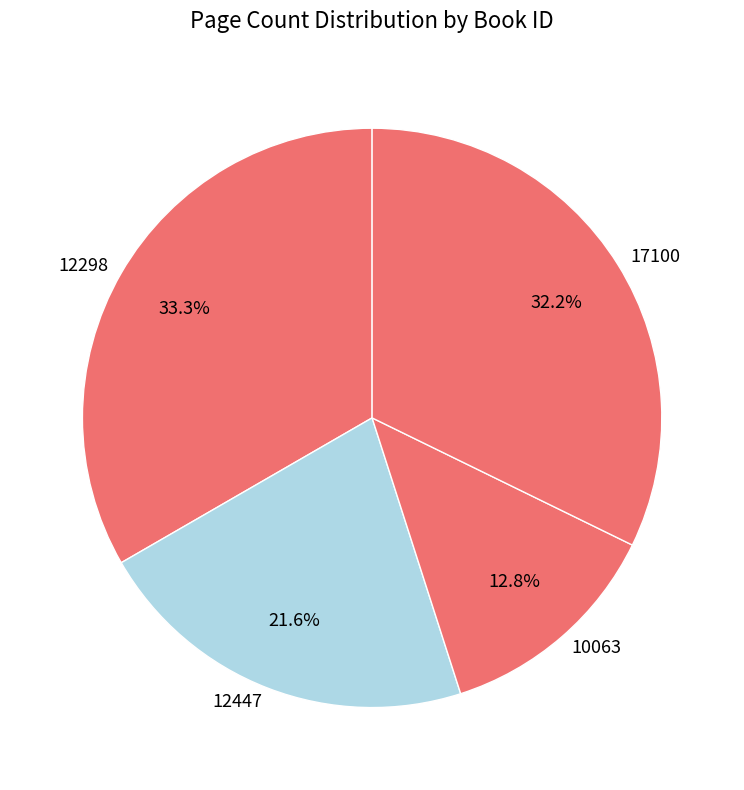

Which category has the biggest portion of the pie?

12298